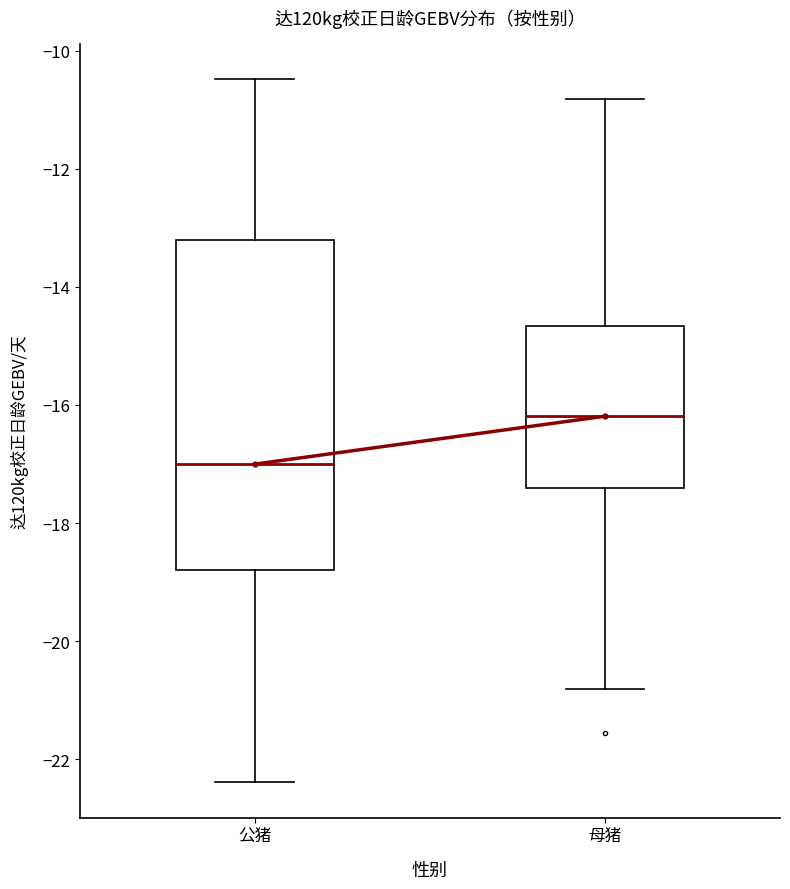

Reading left to right, read every box against the y-axis: the position of its median line, the range the box covers, and the ends of its whiskers. The values are not printed on the chart, so give them approximately, as read against the axis.

公猪: median -17.0, box -18.8 to -13.2, whiskers -22.4 to -10.4
母猪: median -16.2, box -17.4 to -14.6, whiskers -20.8 to -10.8